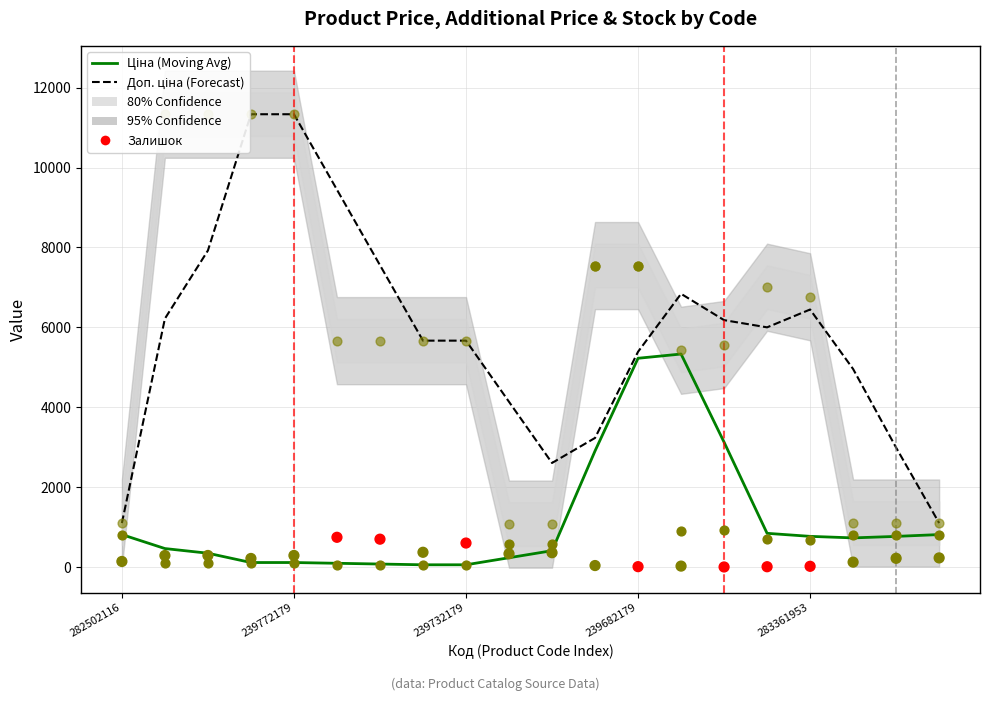

Which series has the largest total across all categories?

Доп. ціна (Forecast)